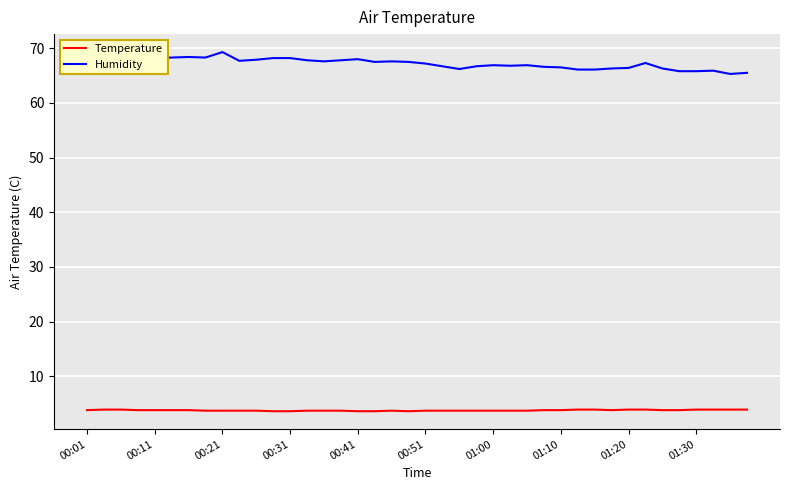

True or false: Humidity and Temperature cross at least once.

False